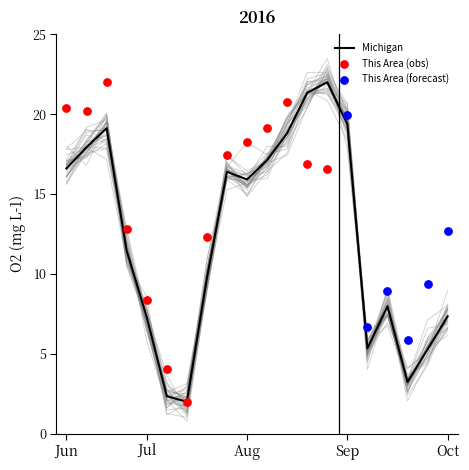

Where does the Michigan series first go above 15?

Jun